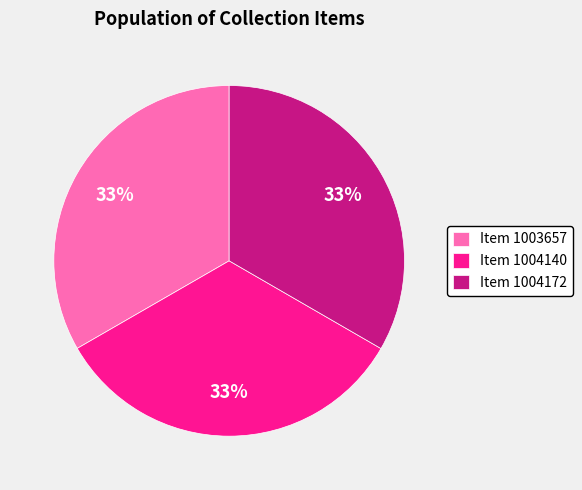

True or false: Item 1004140 accounts for 24% of the total.

False